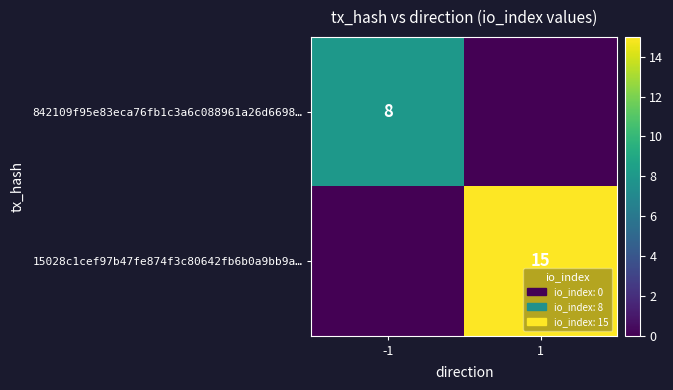

Is it true that 15028c1cef97b47fe874f3c80642fb6b0a9bb9a… equals 15 at 1?

True